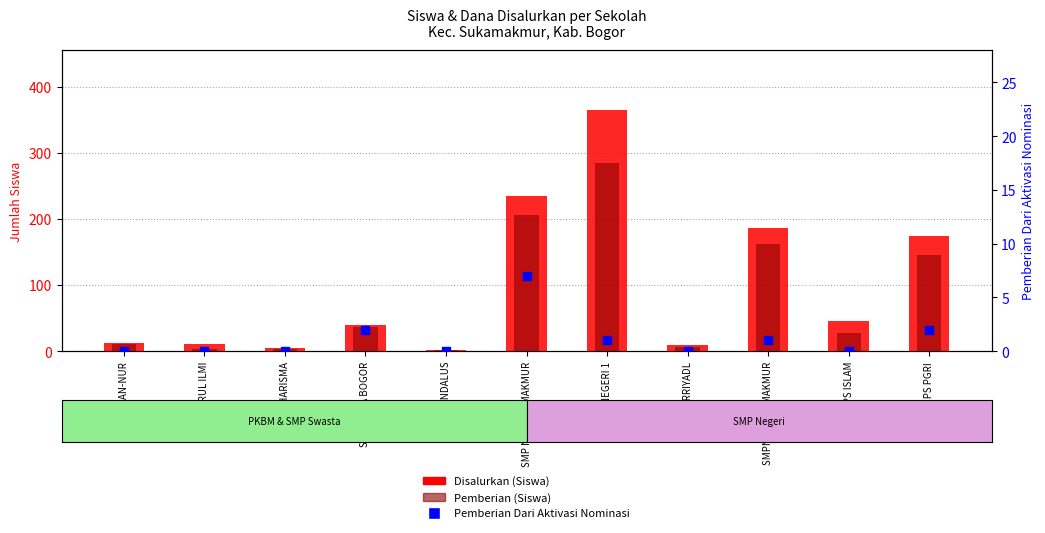

At which category is the sum across all series the highest?

SMP NEGERI 1